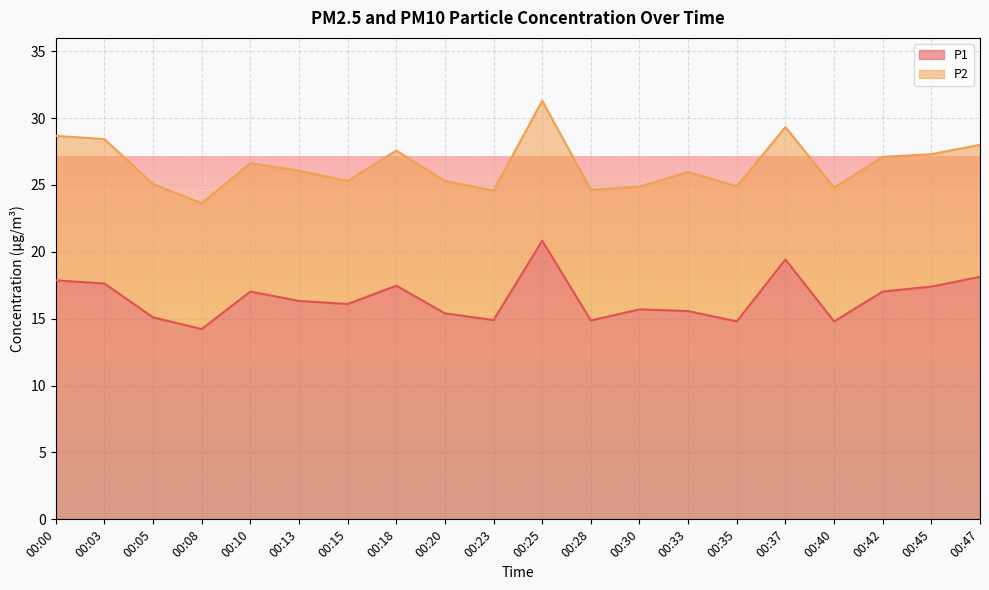

What is the maximum value shown in the chart?

20.8